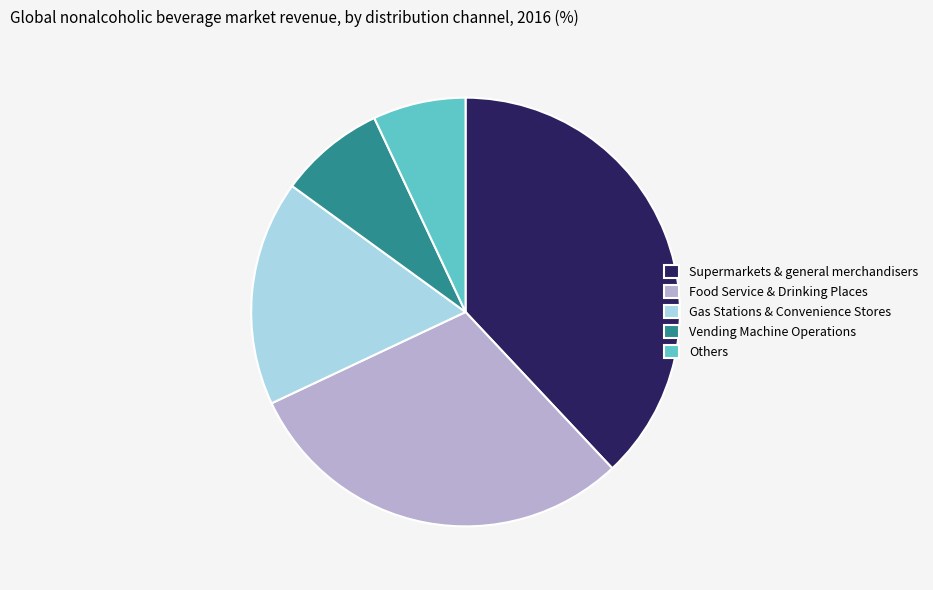

Which slice is the smallest?

Others